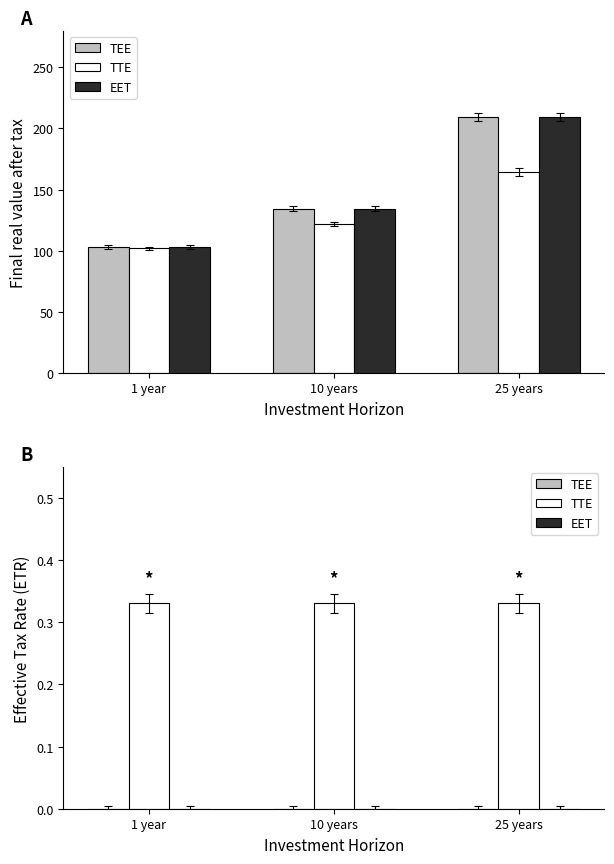

What is the difference between the highest and lowest values at 1 year?

0.3